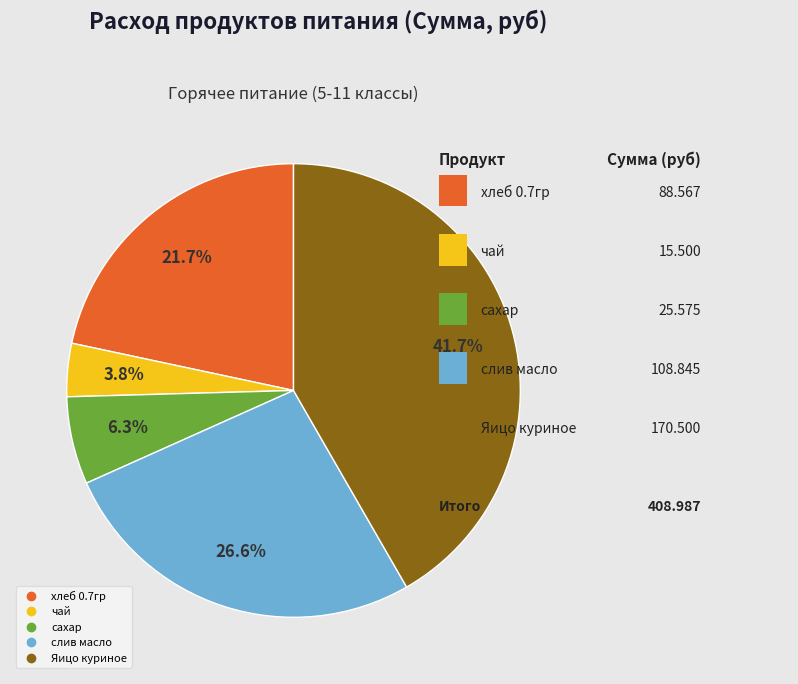

The хлеб 0.7гр slice represents 22% of the pie. True or false?

True